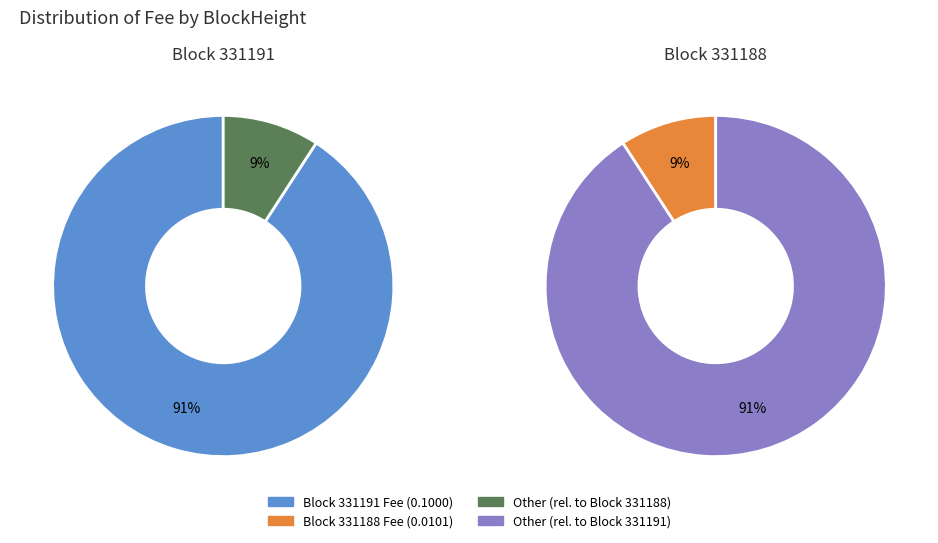

Count the number of slices in the pie.

2